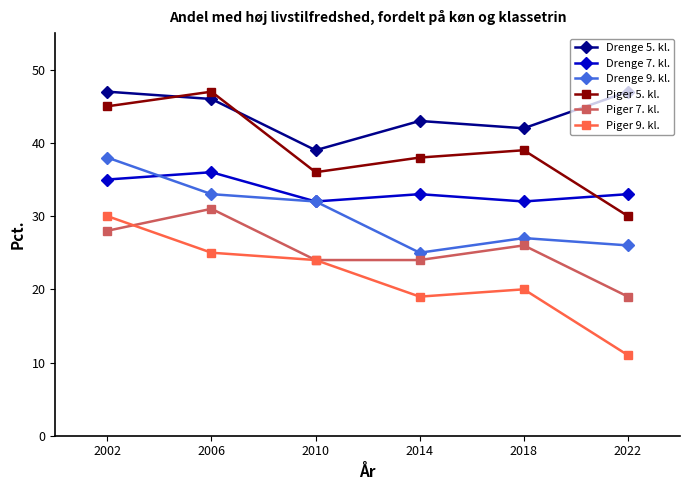

Which series has the widest spread of values?

Piger 9. kl.